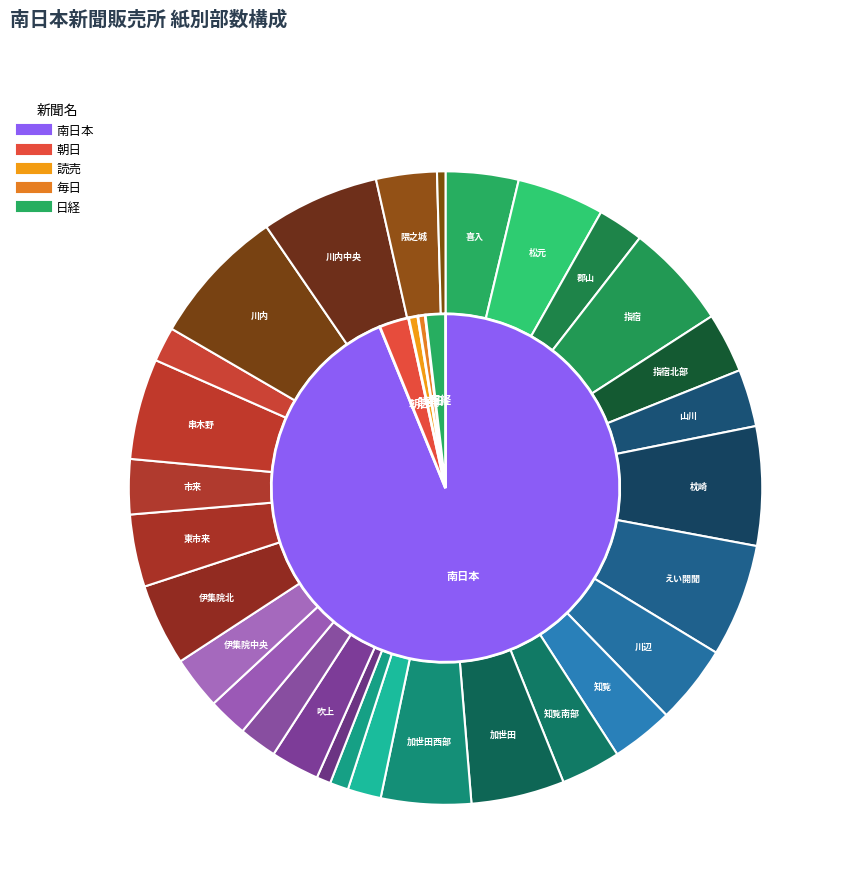

Which category has the biggest portion of the pie?

川内